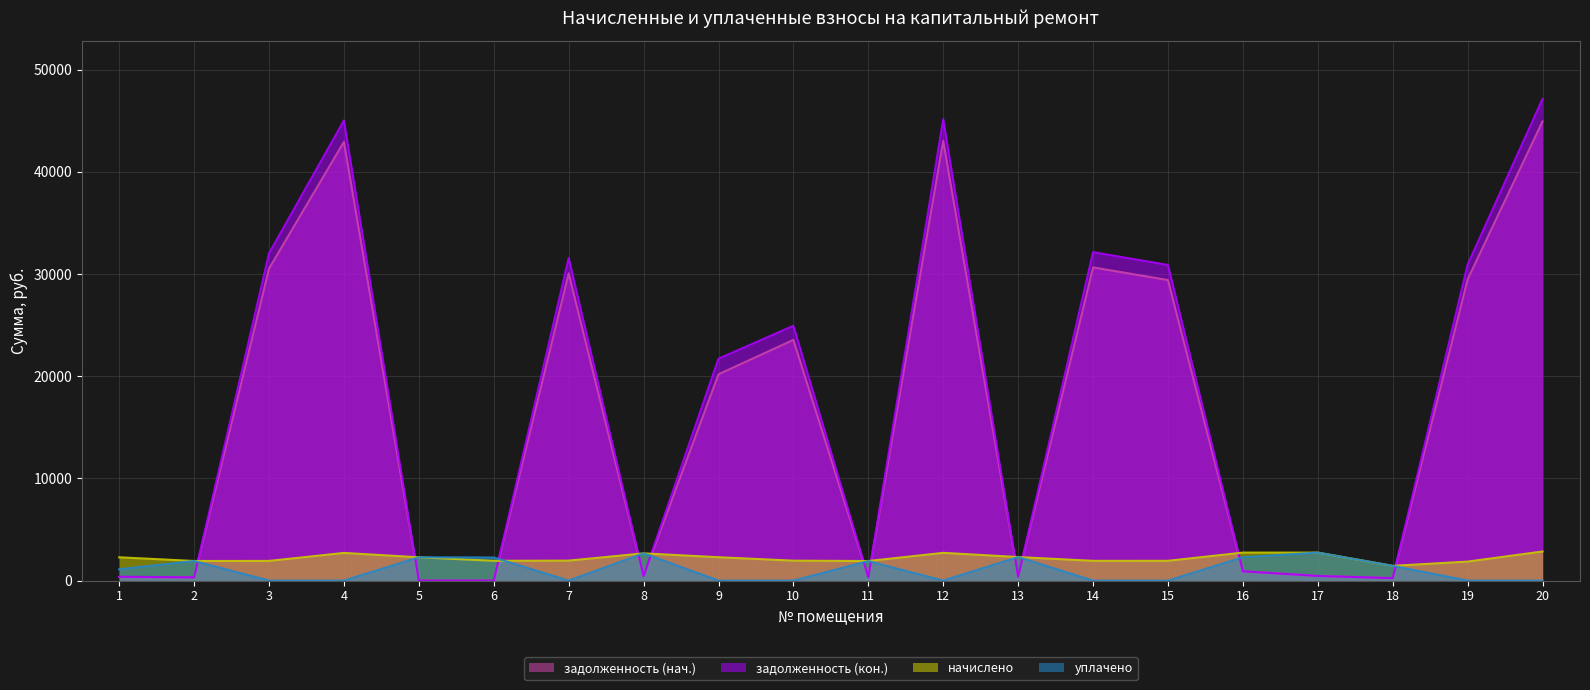

What is the maximum value shown in the chart?

47144.2